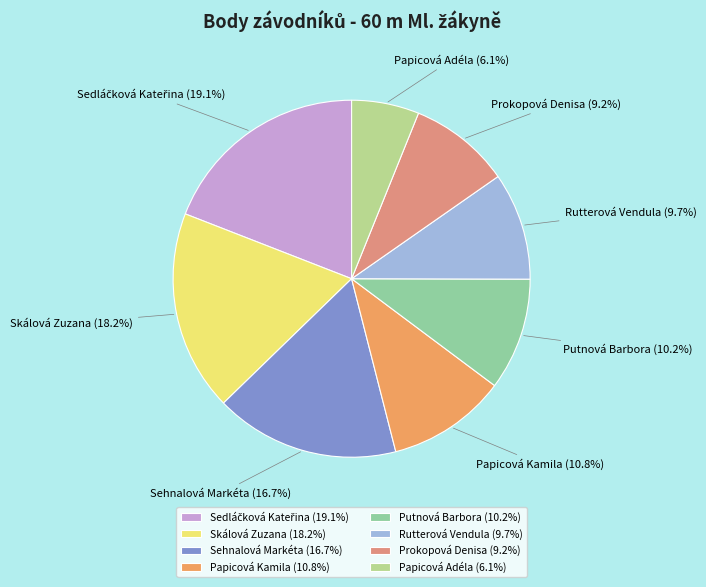

What percentage do Sehnalová Markéta and Papicová Adéla together represent?

22.8%